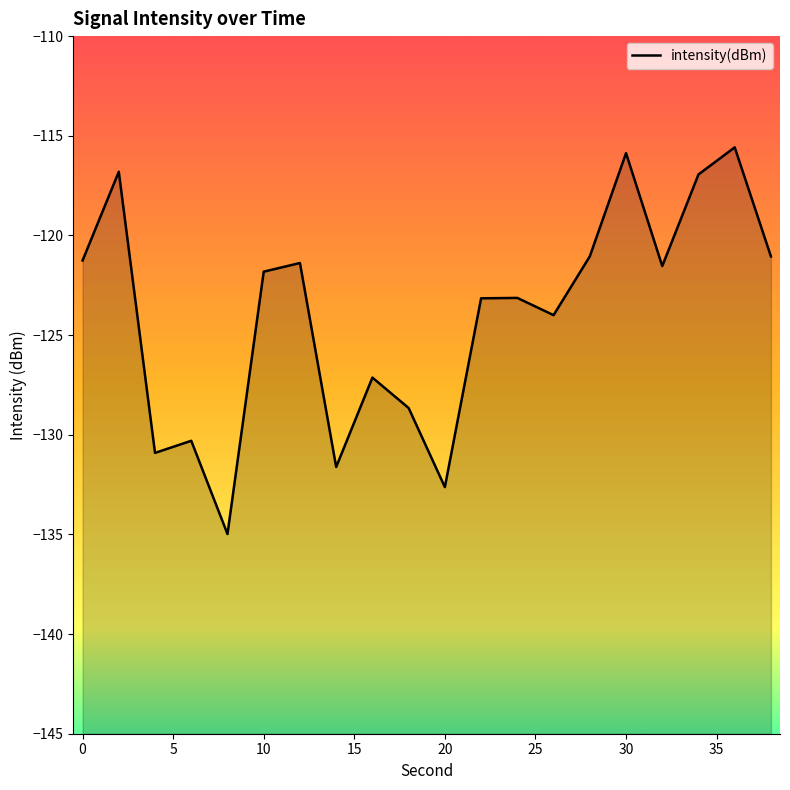

How many lines are shown in the chart?

1